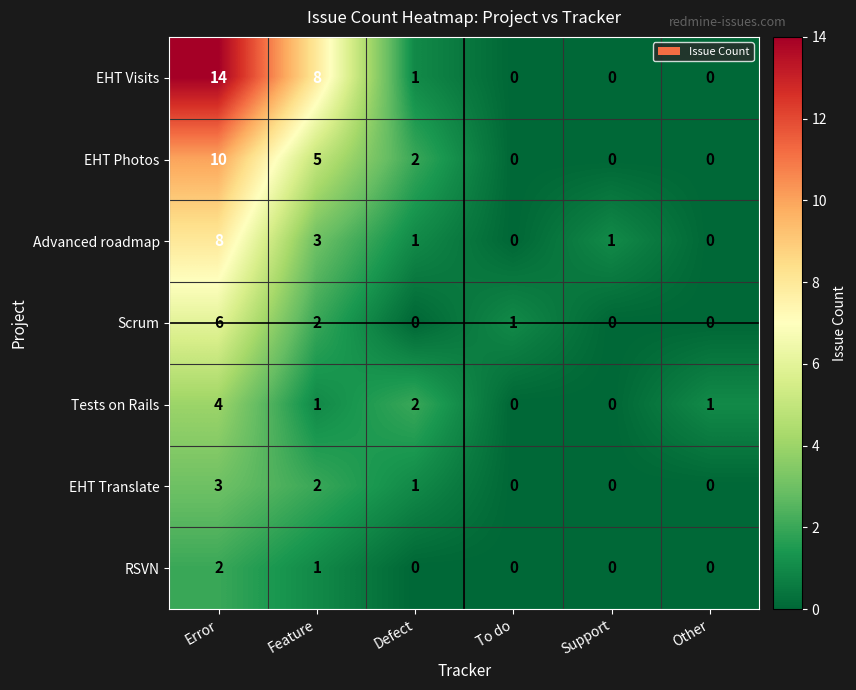

What is the difference between the maximum and second lowest values in the EHT Photos series?

10